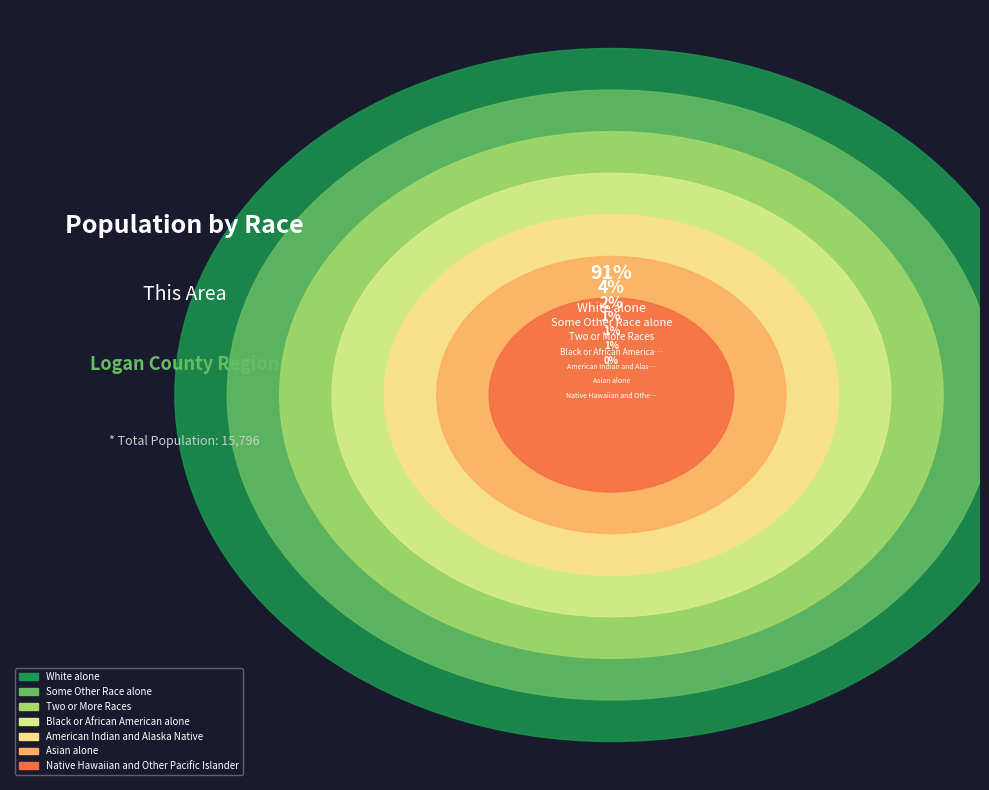

What is the ratio of the value at American Indian and Alaska Native to the value at Two or More Races?

0.5